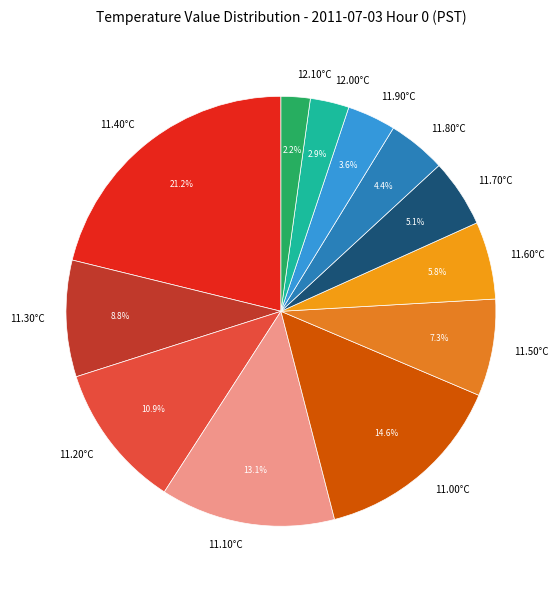

What percentage is NOT represented by 12.00°C?

97.1%